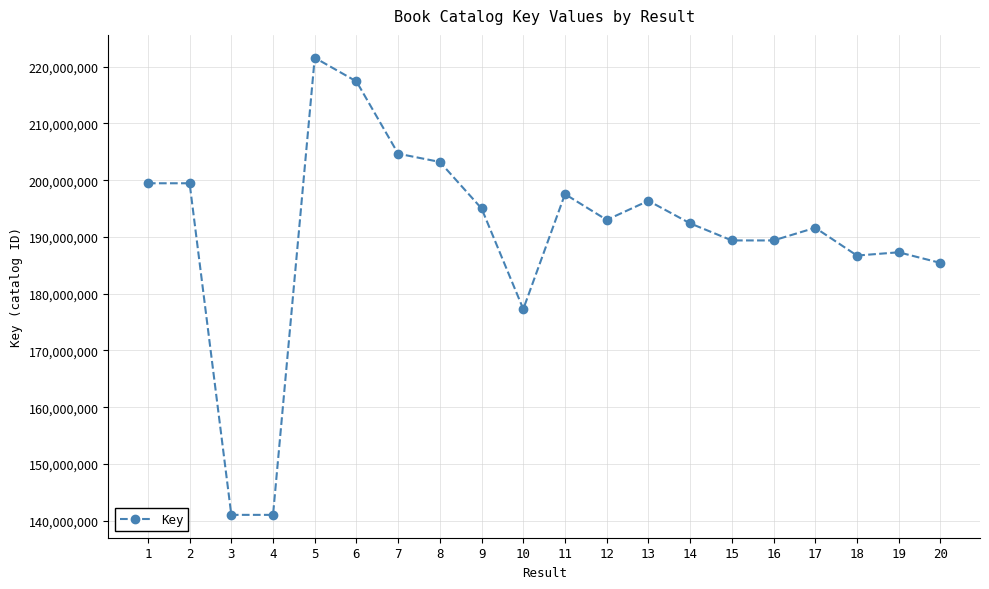

The value at 15 is 189381317. True or false?

True